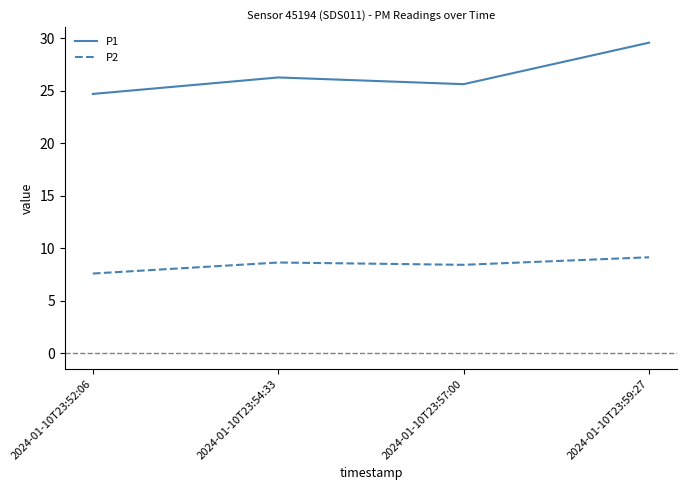

True or false: P1 and P2 intersect in this chart.

False